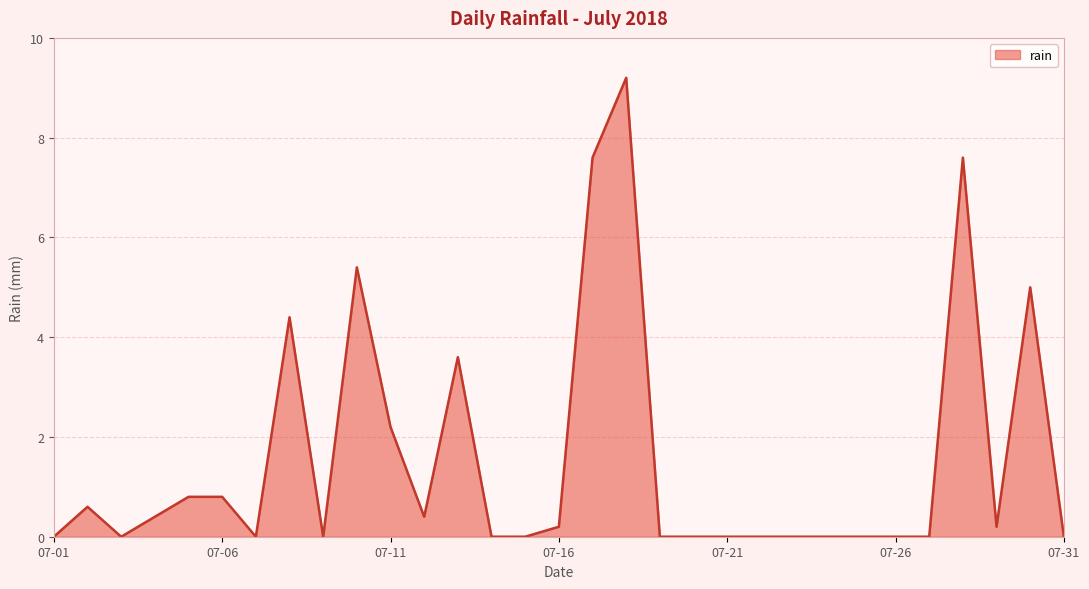

What is the greatest value displayed?

9.2